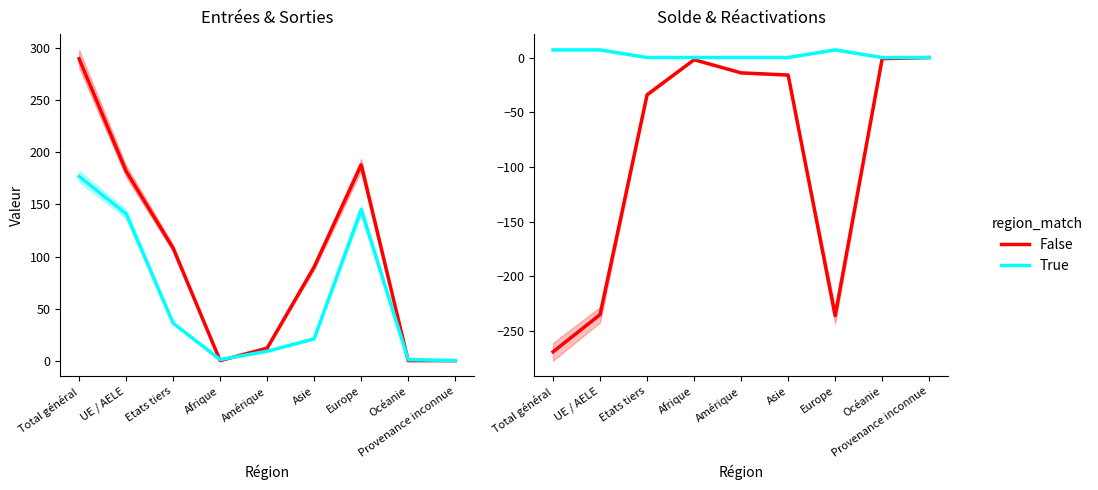

Reading left to right, extract all data points from this chart.

Total entrées: Total général=290	UE / AELE=182	Etats tiers=108	Afrique=0	Amérique=12	Asie=90	Europe=188	Océanie=0	Provenance inconnue=0
Total départs: Total général=177	UE / AELE=141	Etats tiers=36	Afrique=1	Amérique=9	Asie=21	Europe=145	Océanie=1	Provenance inconnue=0
Solde migratoire: Total général=-269	UE / AELE=-235	Etats tiers=-34	Afrique=-2	Amérique=-14	Asie=-16	Europe=-236	Océanie=-1	Provenance inconnue=0
Réactivations: Total général=7	UE / AELE=7	Etats tiers=0	Afrique=0	Amérique=0	Asie=0	Europe=7	Océanie=0	Provenance inconnue=0